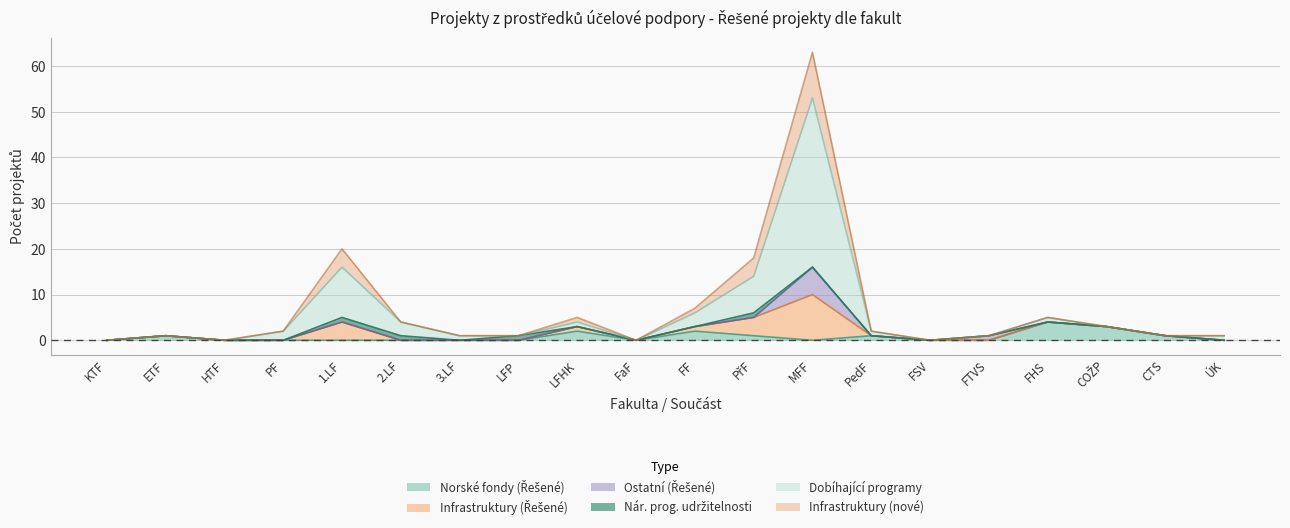

Does the chart display data point markers on the line(s)?

No